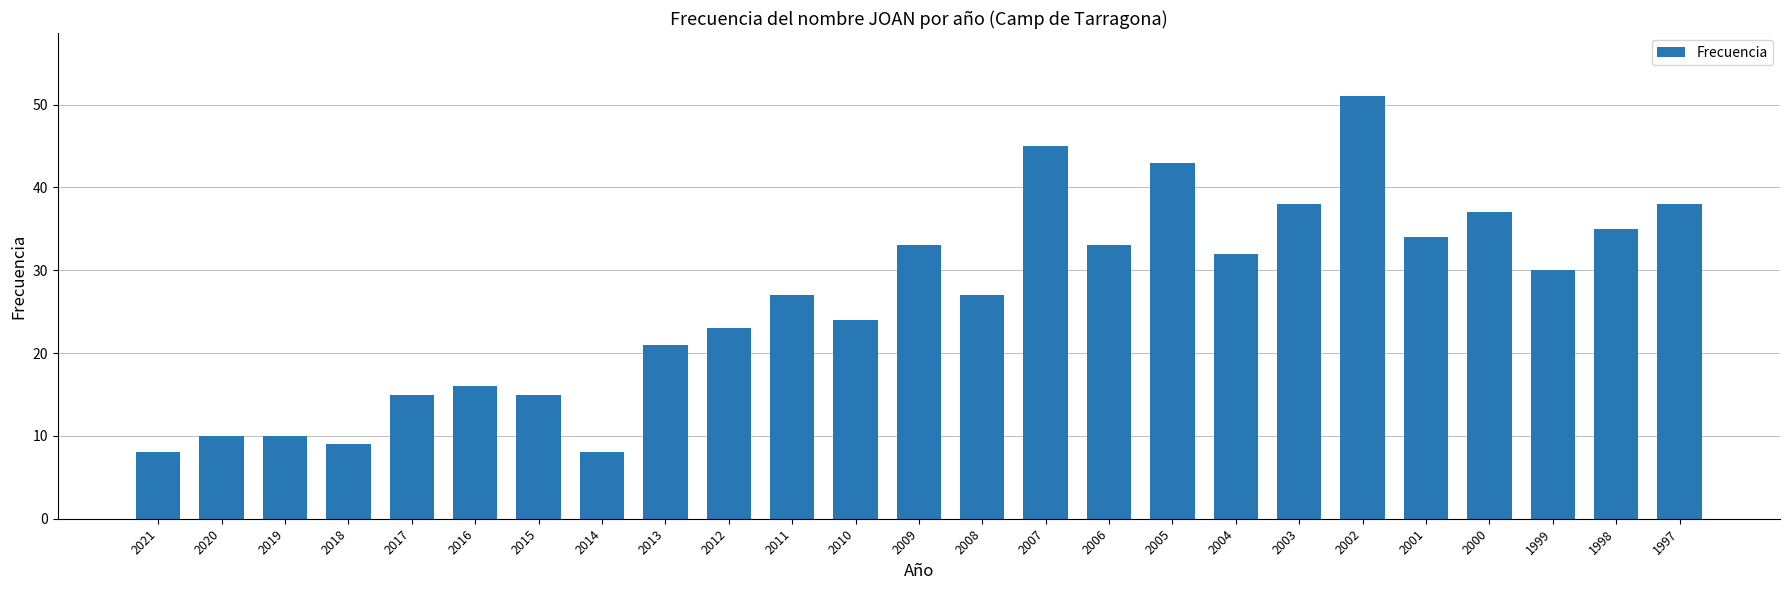

What is the difference between the maximum and minimum values?

43